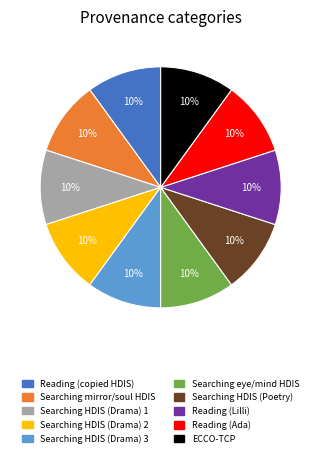

To the nearest percent, what is the average slice percentage?

10%